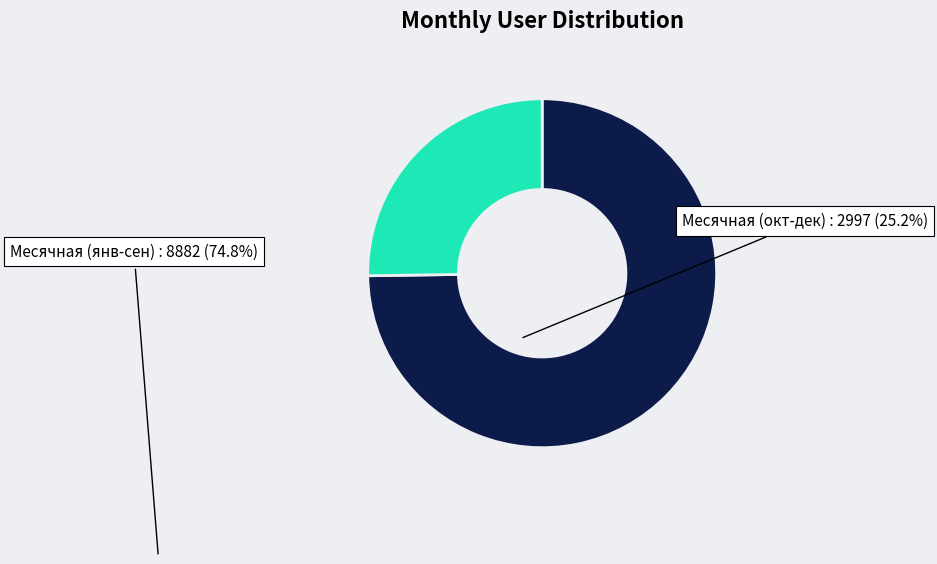

What is the ratio of the value at Месячная (янв-сен) to the value at Месячная (окт-дек)?

3.0